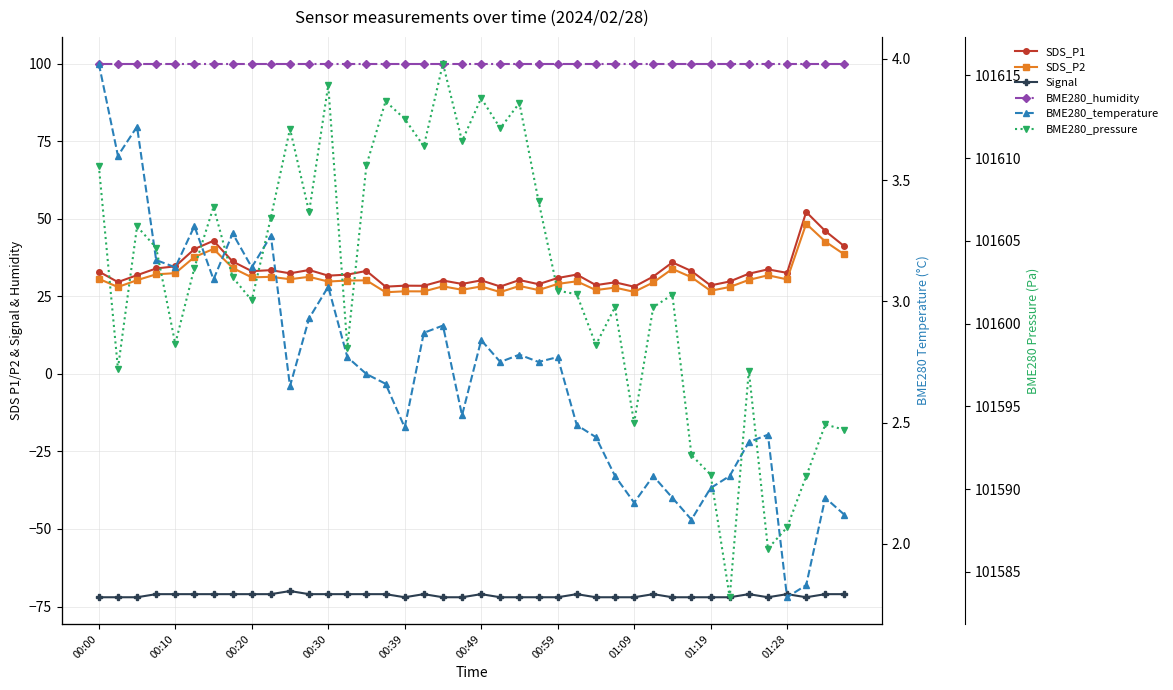

What is the average value of the SDS_P1 series?

33.0